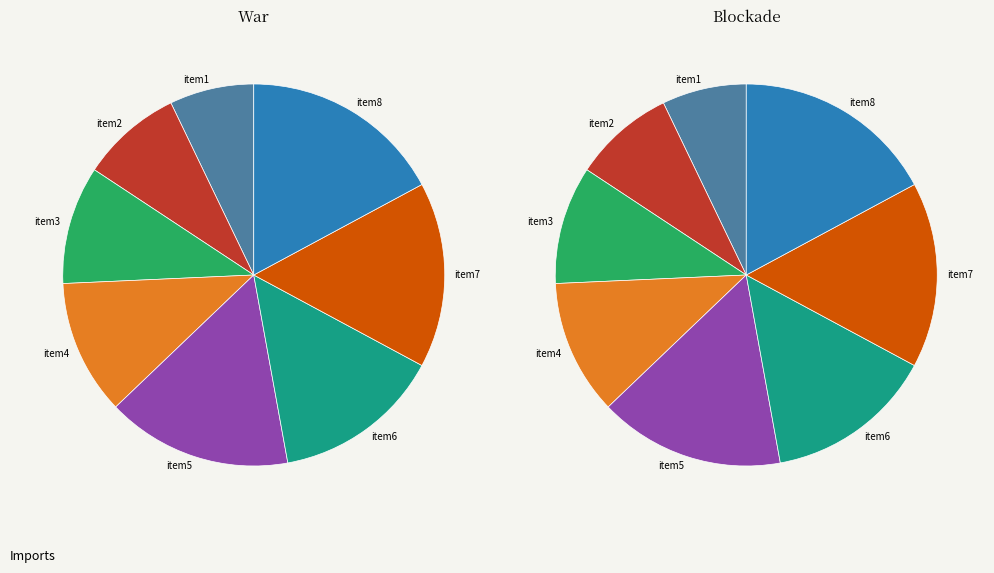

Does any single category account for the majority?

No